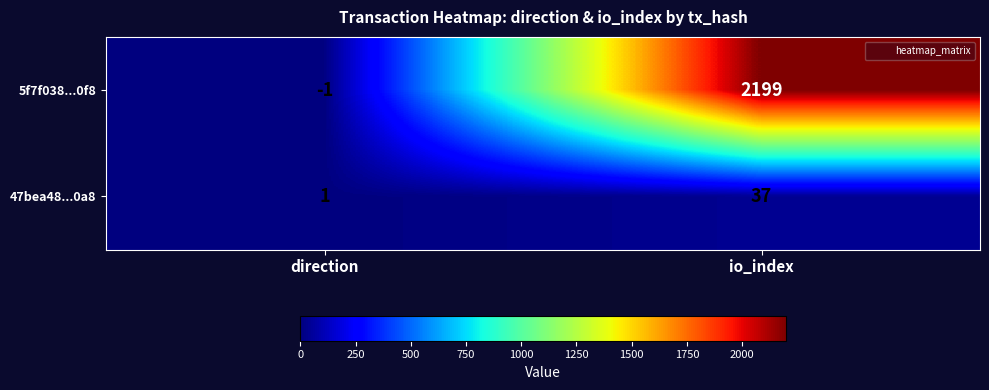

Is it true that 5f7f038...0f8 equals 2199 at io_index?

True